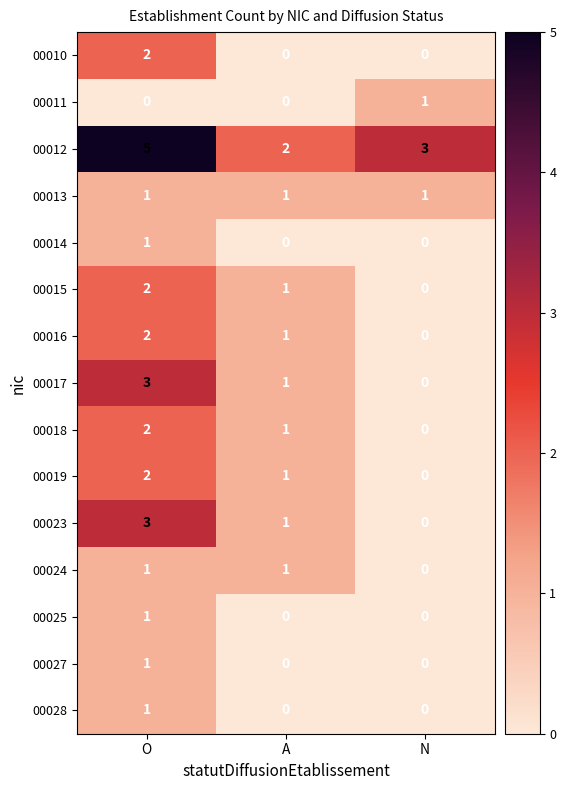

Rank the categories by 00023 value from highest to lowest.

O, A, N